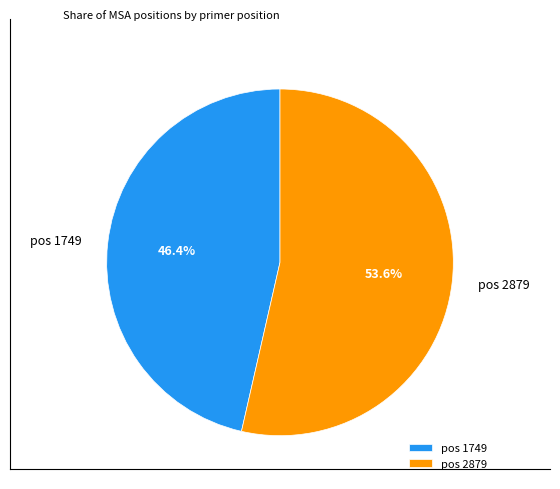

Does pos 2879 account for over 50% of the chart?

Yes